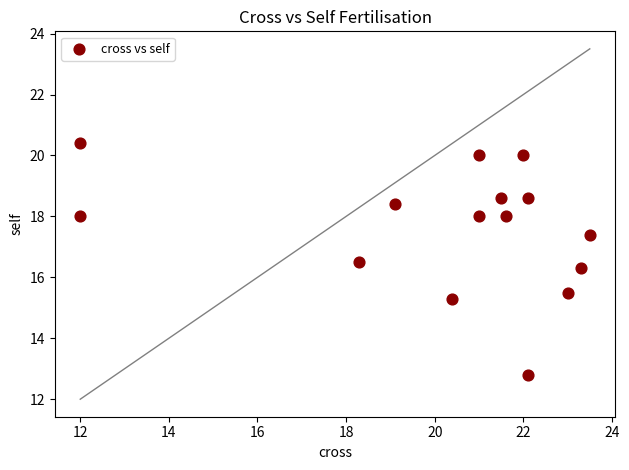

What Y value in the scatter plot is closest to 16?

16.3